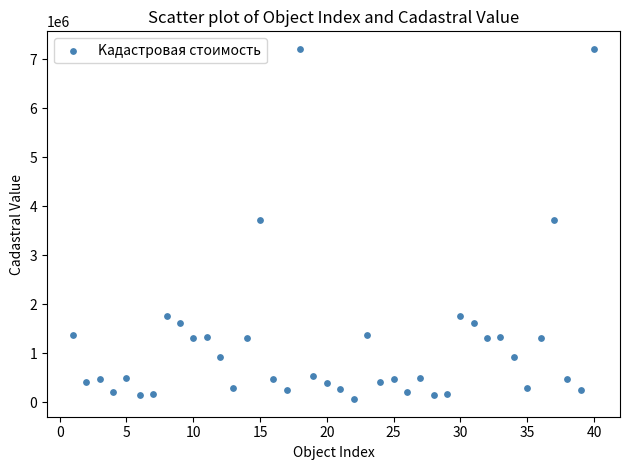

What is the range of X values (max minus min)?

39.0